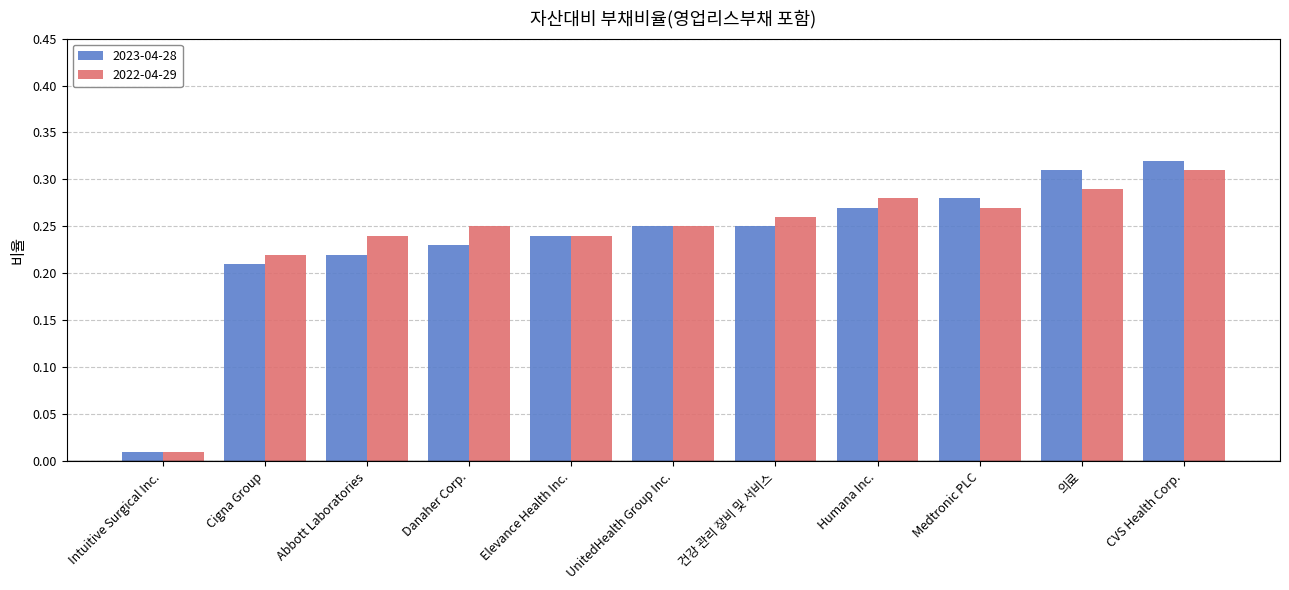

What position from the right is Elevance Health Inc.?

7